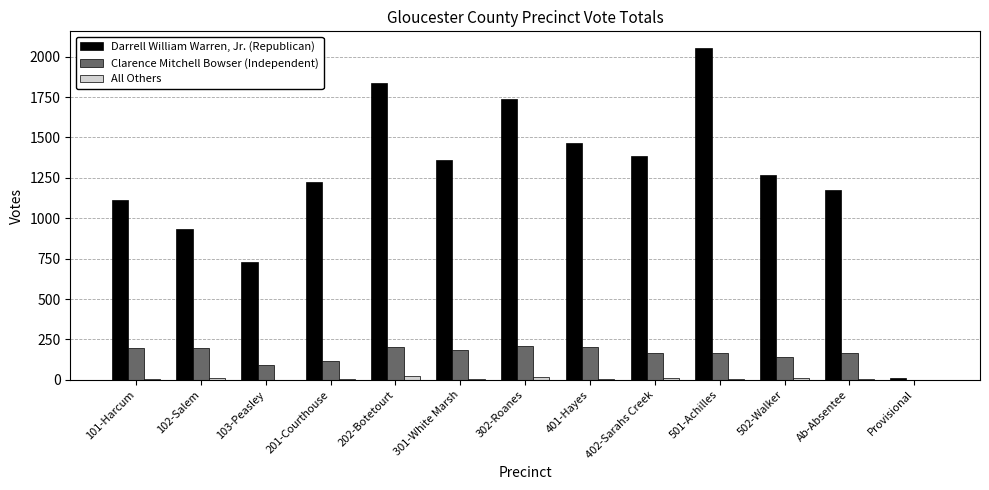

Does the chart contain stacked bars?

No